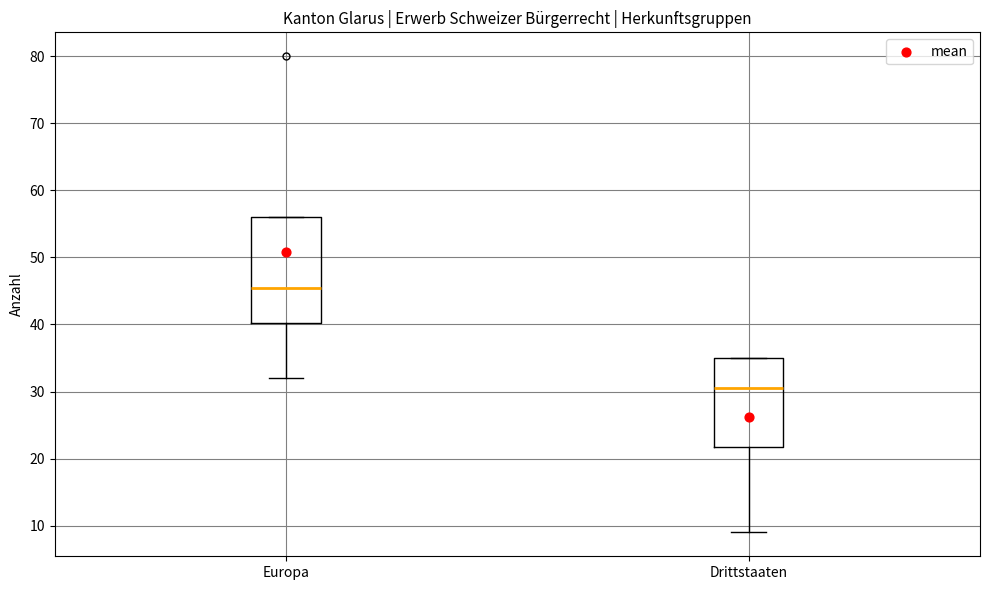

Reading left to right, read every box against the y-axis: the position of its median line, the range the box covers, and the ends of its whiskers. The values are not printed on the chart, so give them approximately, as read against the axis.

Europa: median 46, box 40 to 56, whiskers 32 to 56
Drittstaaten: median 31, box 22 to 35, whiskers 9 to 35